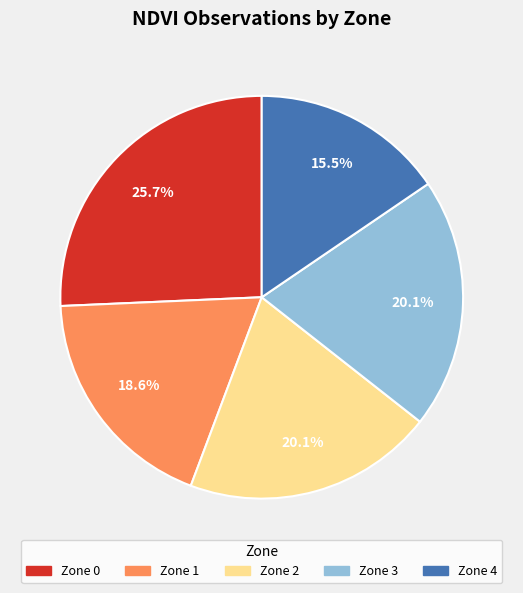

Is it true that Zone 2 is 29% of the pie?

False